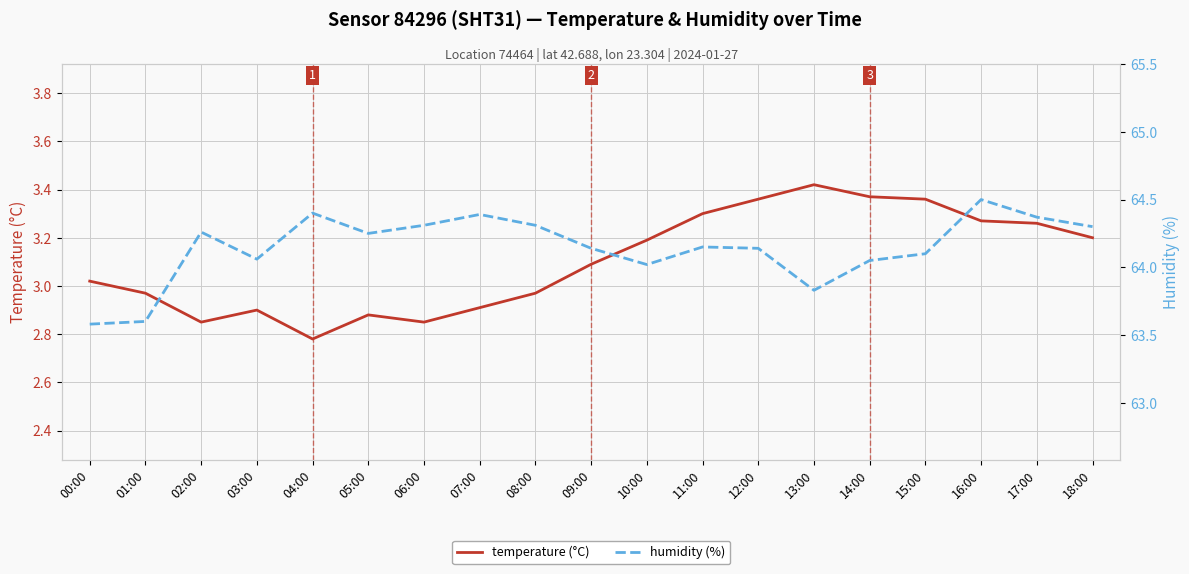

What is the sum of the temperature (°C) values at 00:00 and 18:00?

6.2